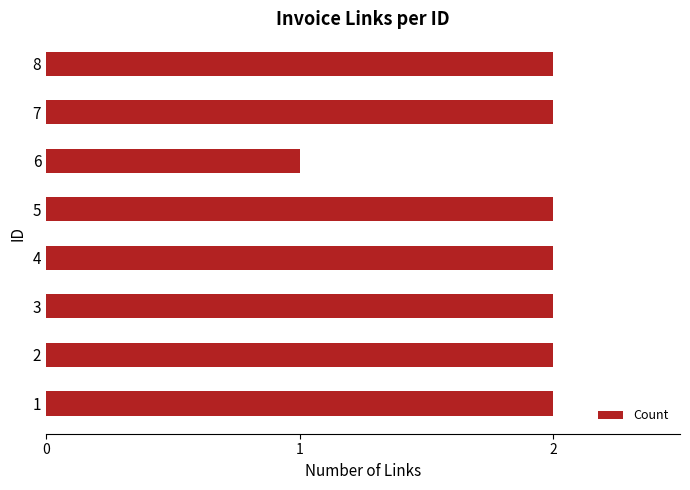

What is the sum of all values?

15